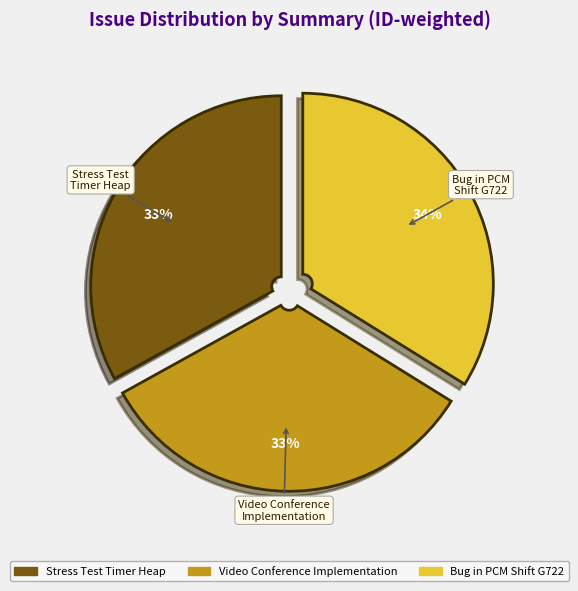

Does any single category account for the majority?

No